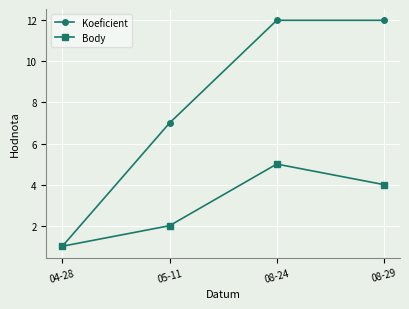

What is the approximate value of Body at 04-28?

1